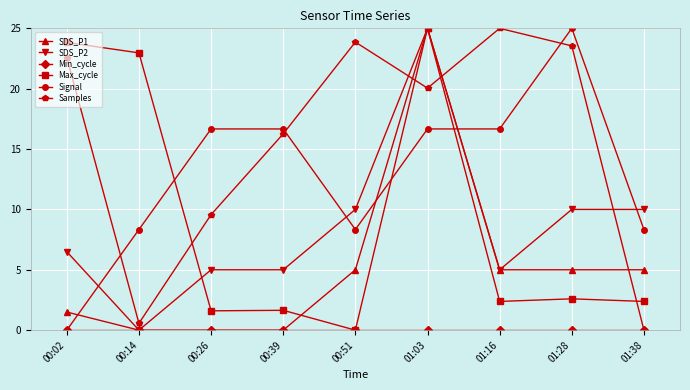

At which category is the sum across all series the highest?

01:03